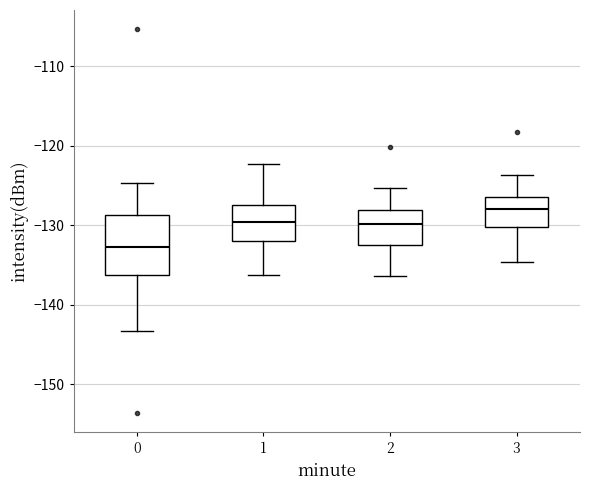

Where does the upper whisker of the box at x = 3 end on the y-axis? The values are not printed on the chart, so give them approximately, as read against the axis.

-124